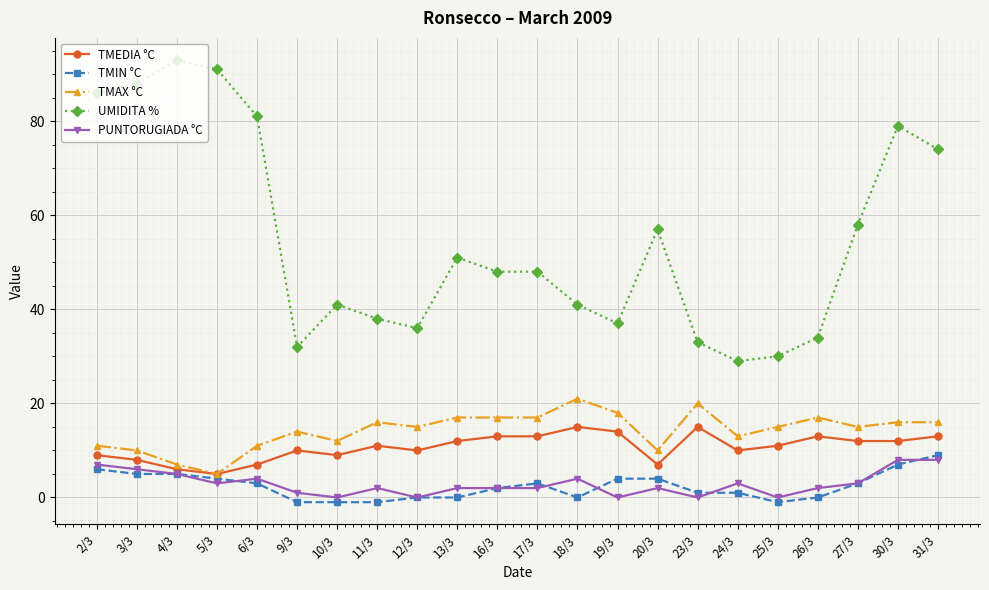

True or false: TMEDIA °C and PUNTORUGIADA °C cross at least once.

False